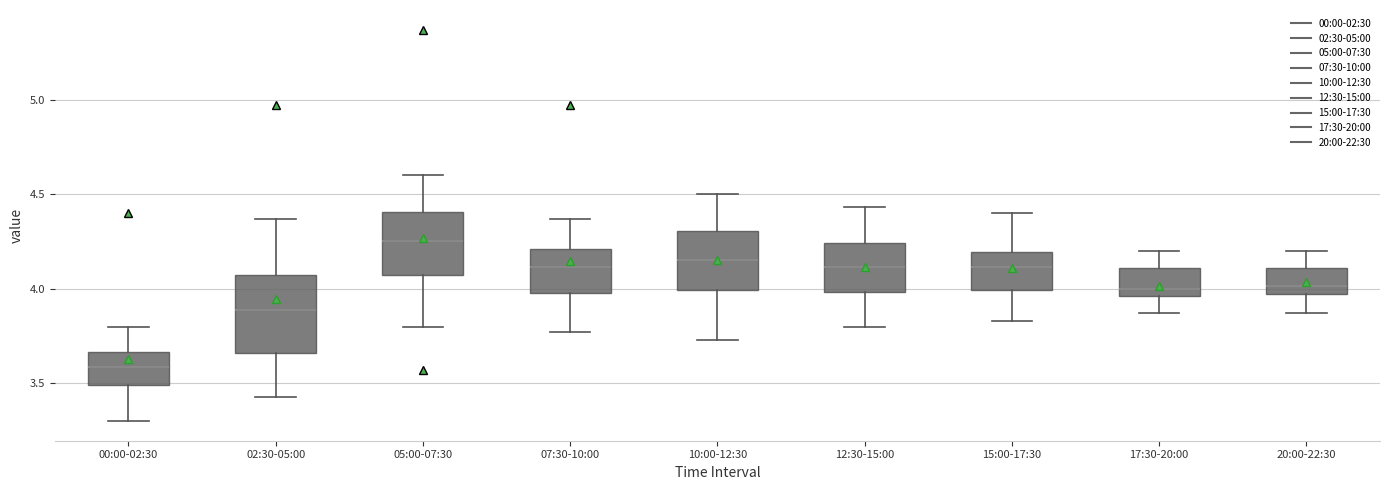

Which box is the tallest, from its lower edge to its upper edge?

02:30-05:00